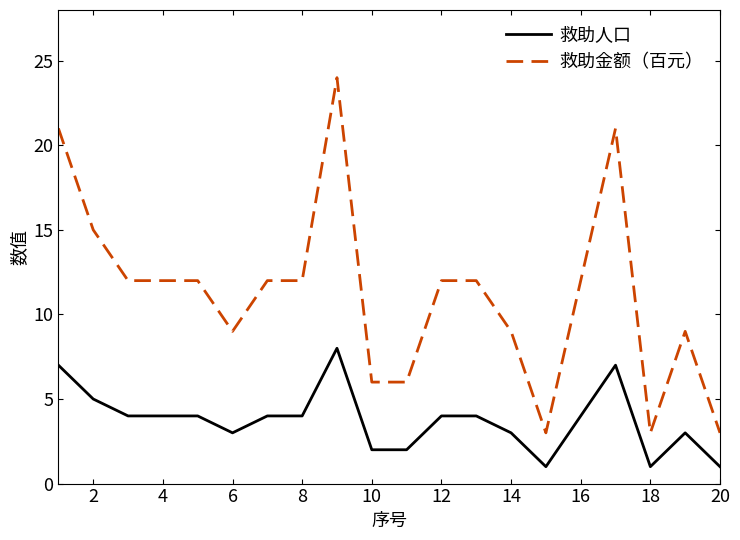

Does the chart display data point markers on the line(s)?

No